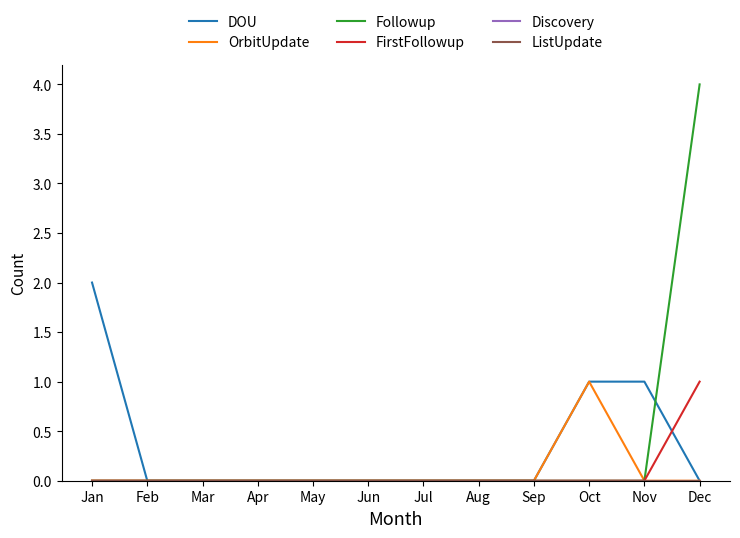

The FirstFollowup series shows 0 at Aug. True or false?

True